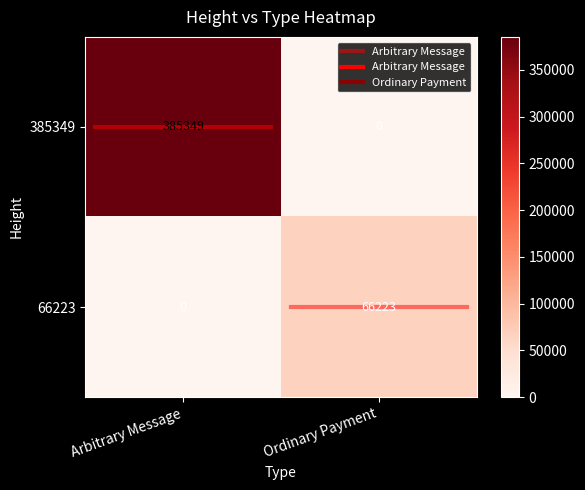

Which series has the widest spread of values?

385349